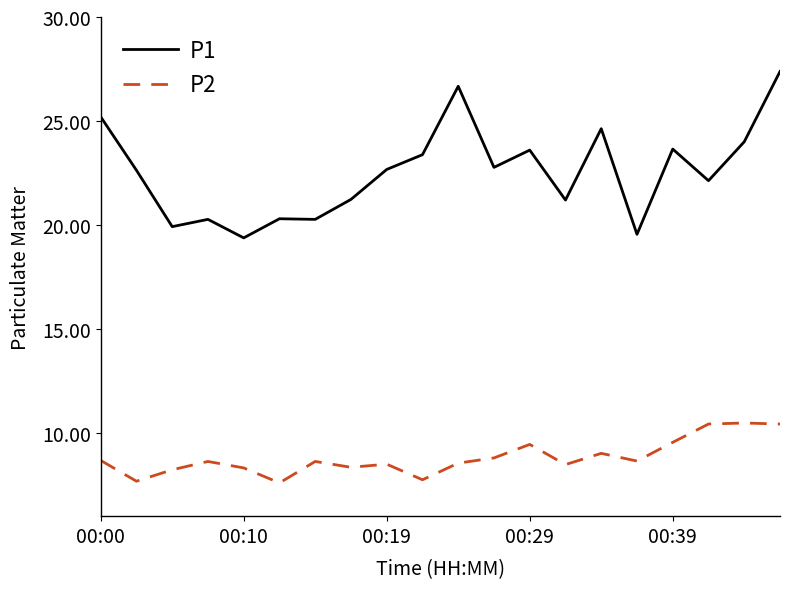

Count the number of categories in the chart.

20